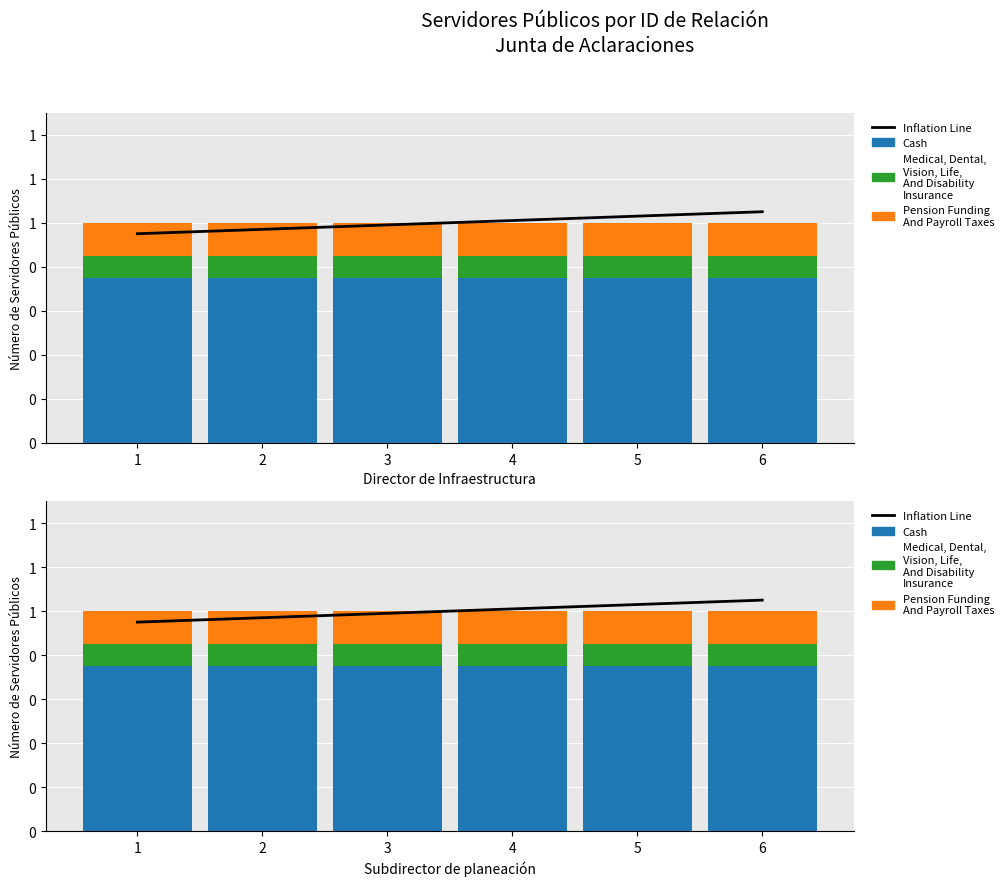

At which category is the sum across all series the highest?

6